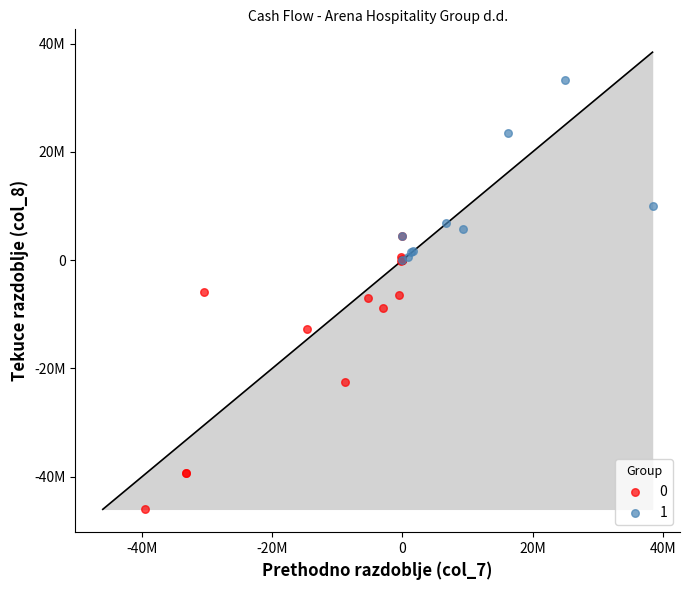

What are all the series names shown in the legend?

0, 1